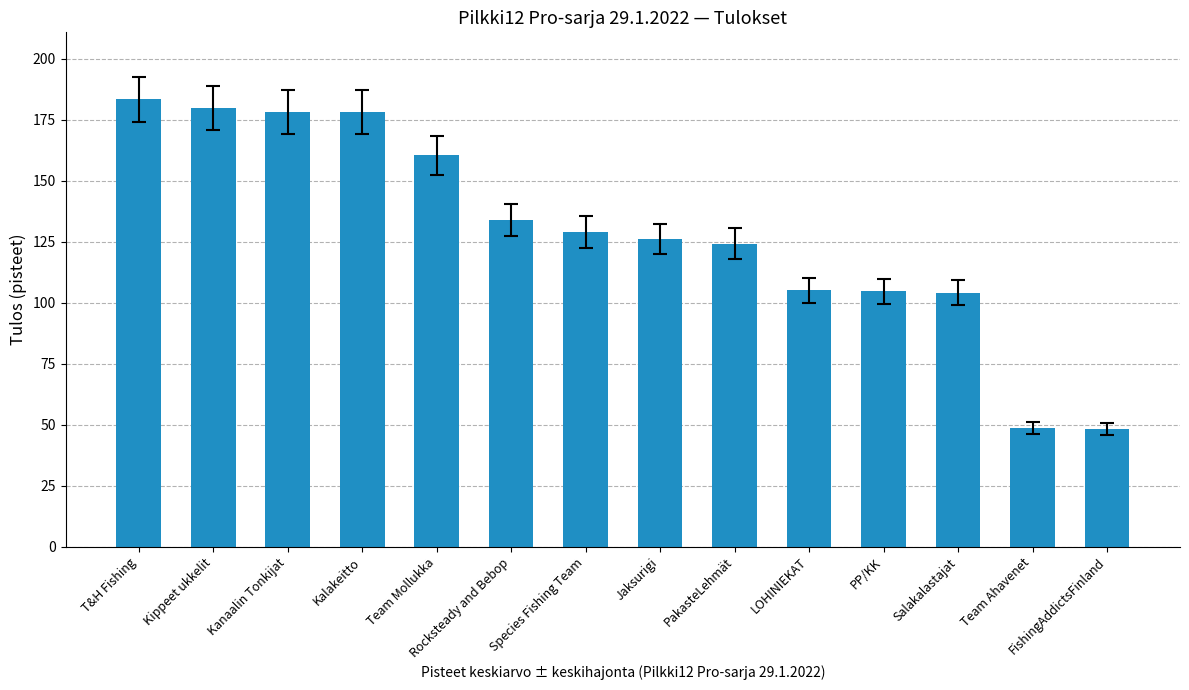

What is the value of the 6th bar from the left?

133.9